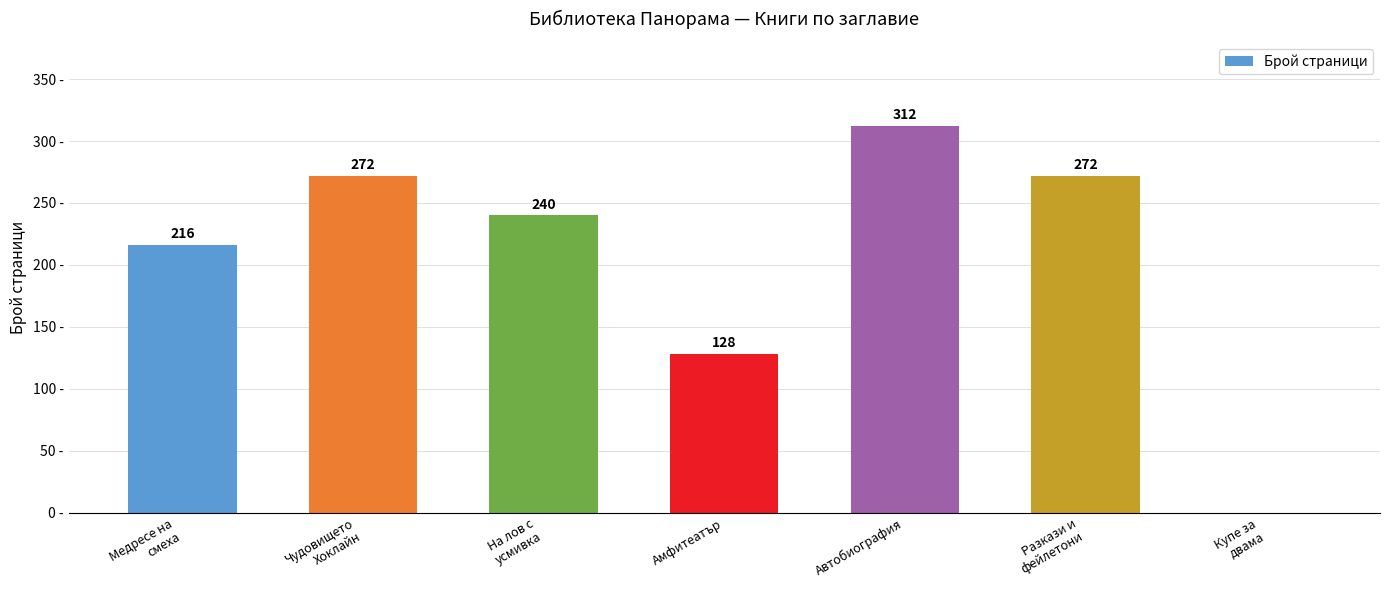

Where is the data nearest to the value 156?

Амфитеатър